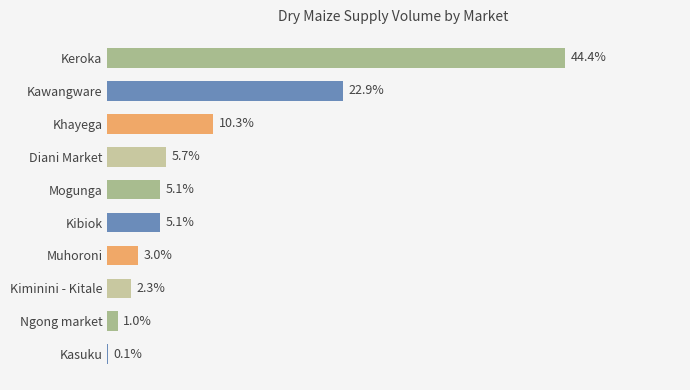

Between Ngong market and Kawangware, which is larger?

Kawangware